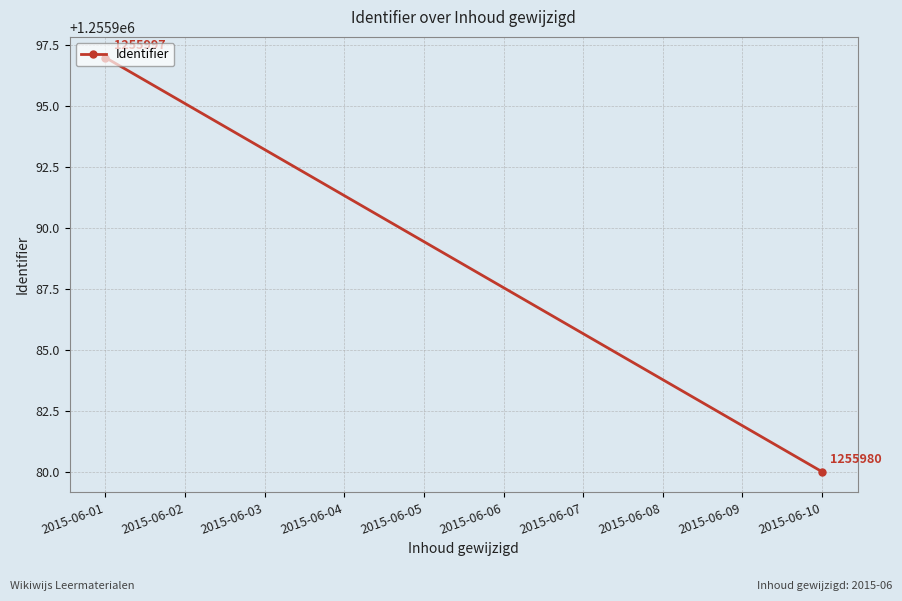

What is the ratio of the value at 2015-06-10 to the value at 2015-06-01?

1.0